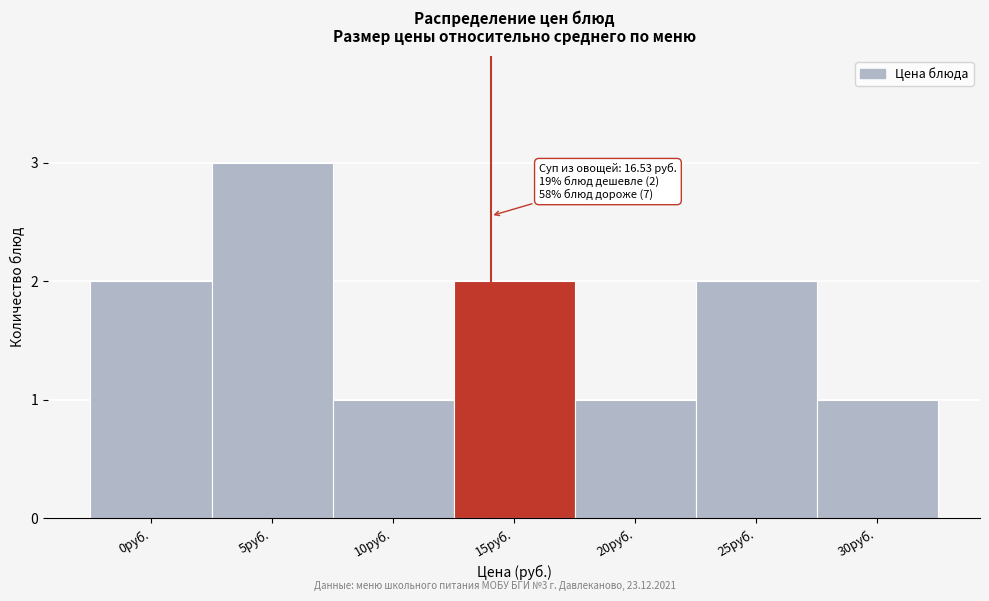

Reading left to right, extract all data points from this chart.

0руб.=2	5руб.=3	10руб.=1	15руб.=2	20руб.=1	25руб.=2	30руб.=1